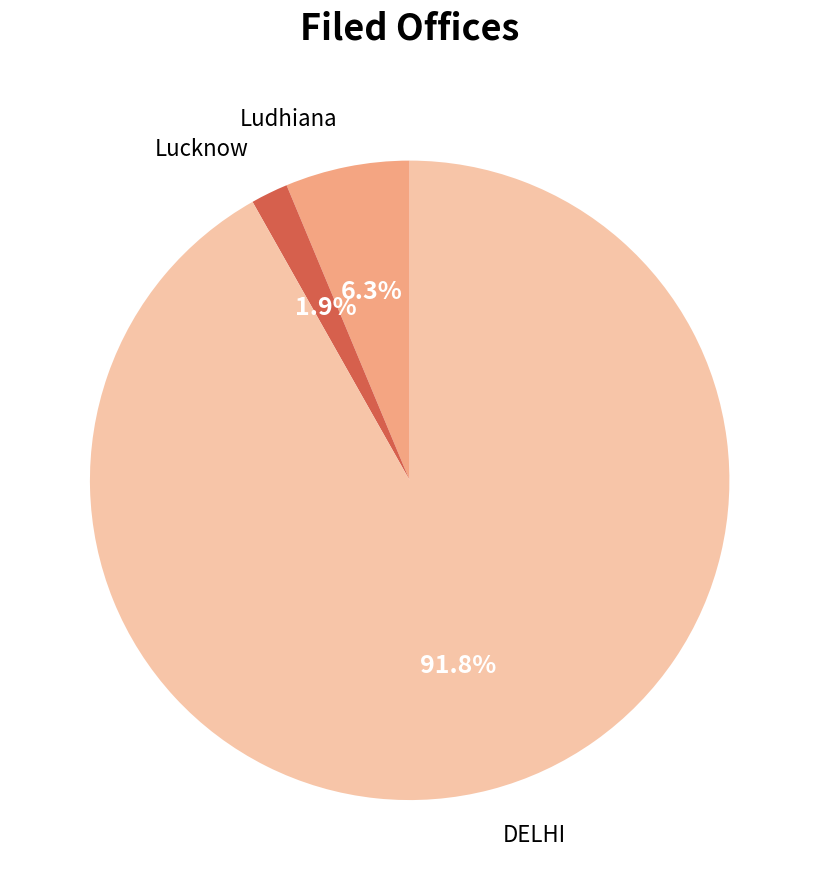

Is there a majority slice in this chart?

Yes